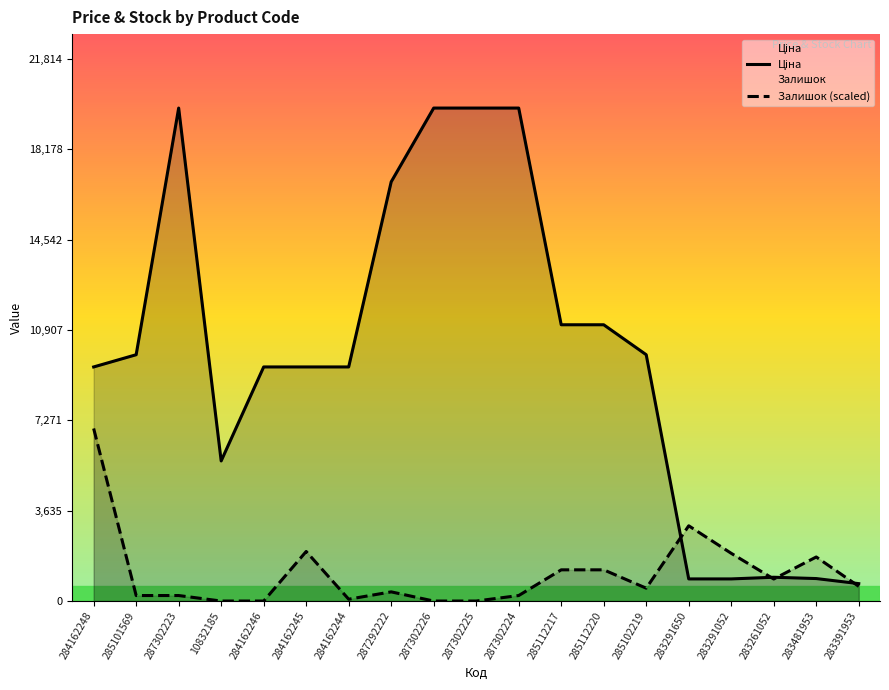

Which label corresponds to the smallest value in the chart?

10832185